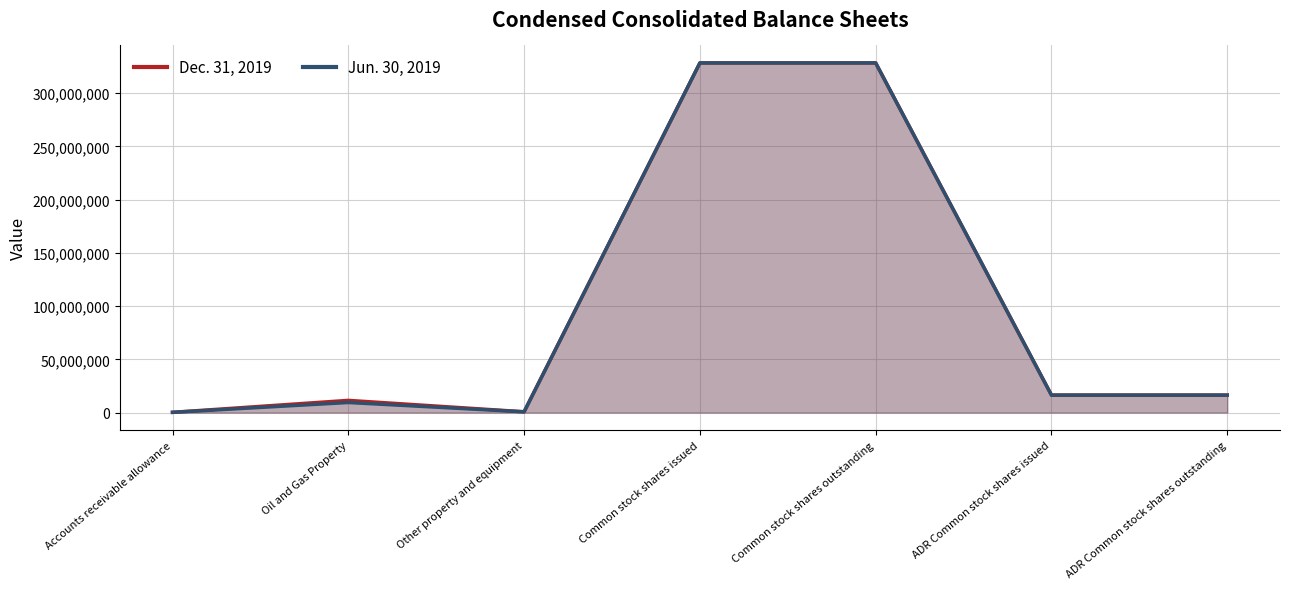

Between Common stock shares outstanding and Oil and Gas Property, which is larger?

Common stock shares outstanding